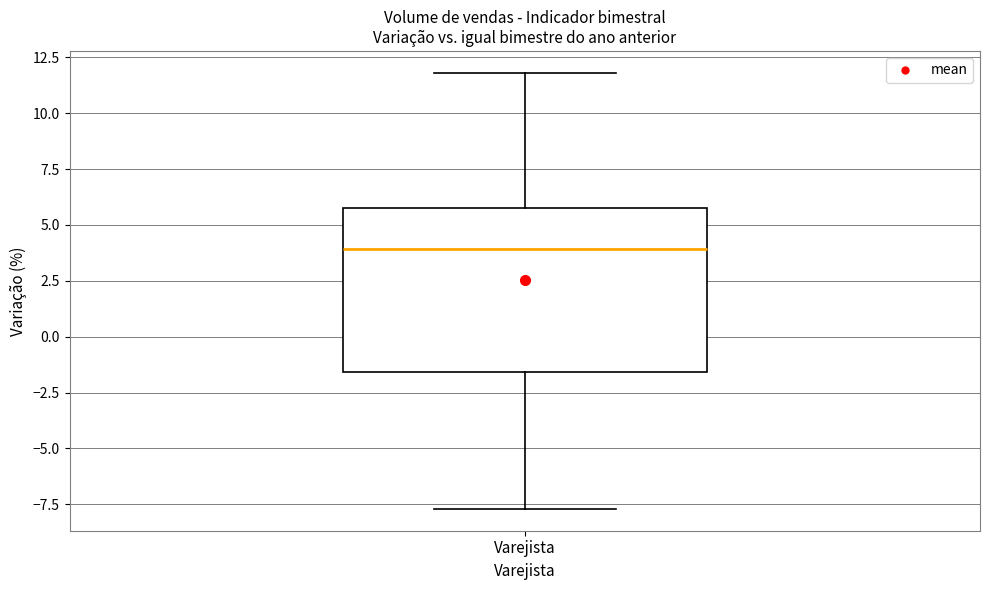

Read this box plot against the y-axis: the position of the median line, the range covered by the box, and the ends of both whiskers. The values are not printed on the chart, so give them approximately, as read against the axis.

median 4.0, box -1.5 to 5.5, whiskers -7.5 to 12.0